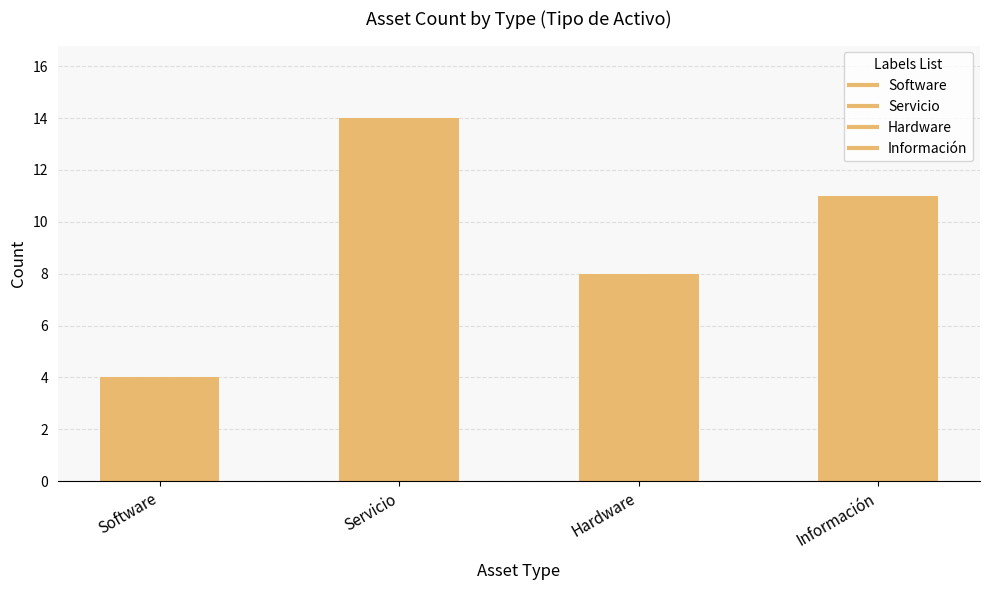

What is the average value?

9